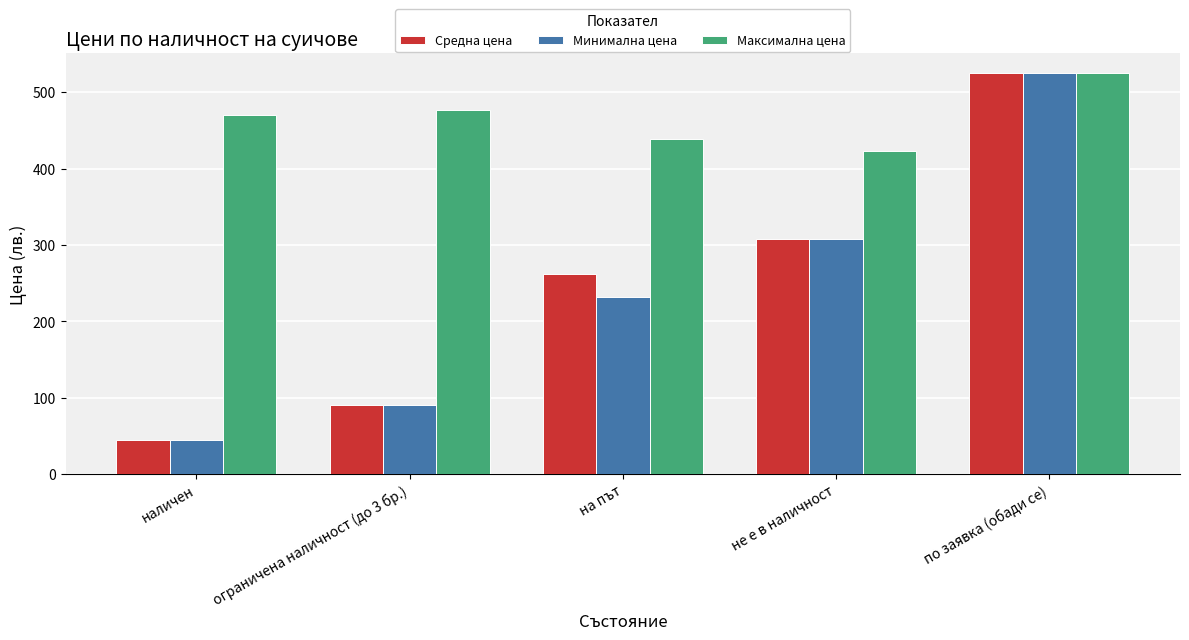

What are all the series names shown in the legend?

Средна цена, Минимална цена, Максимална цена